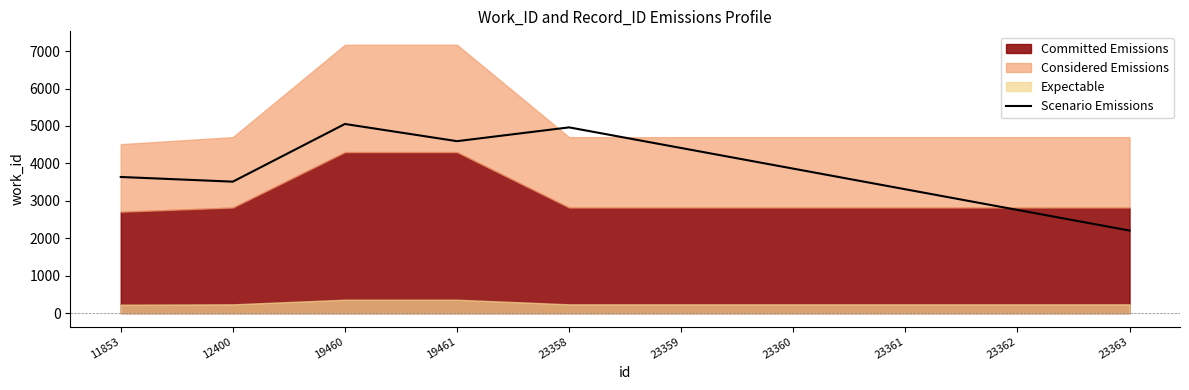

Where does the data first go above 3860?

19460